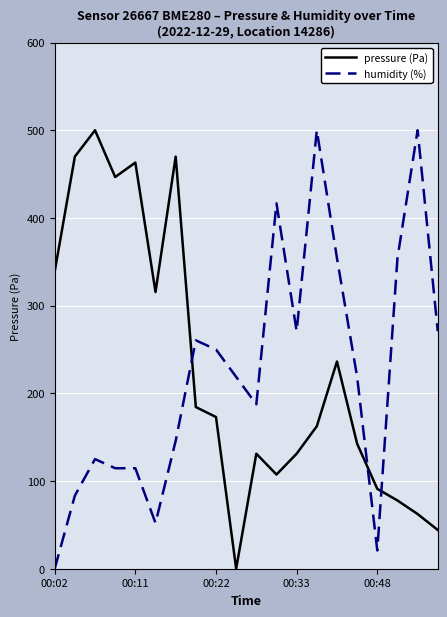

What are all the series names shown in the legend?

pressure (Pa), humidity (%)